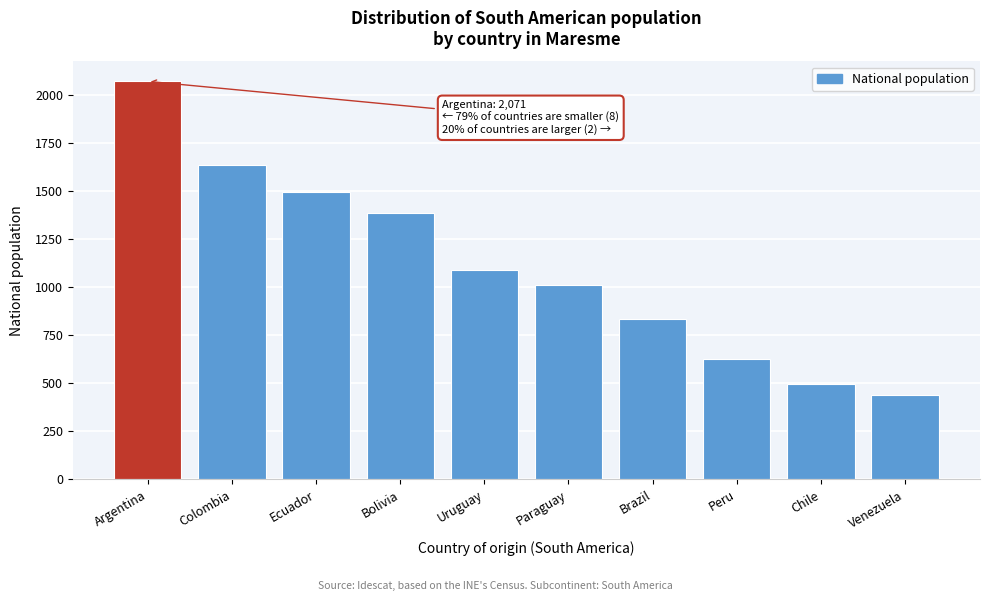

Reading left to right, transcribe all the data shown in this chart.

Argentina=2071	Colombia=1635	Ecuador=1494	Bolivia=1385	Uruguay=1089	Paraguay=1014	Brazil=836	Peru=627	Chile=497	Venezuela=441